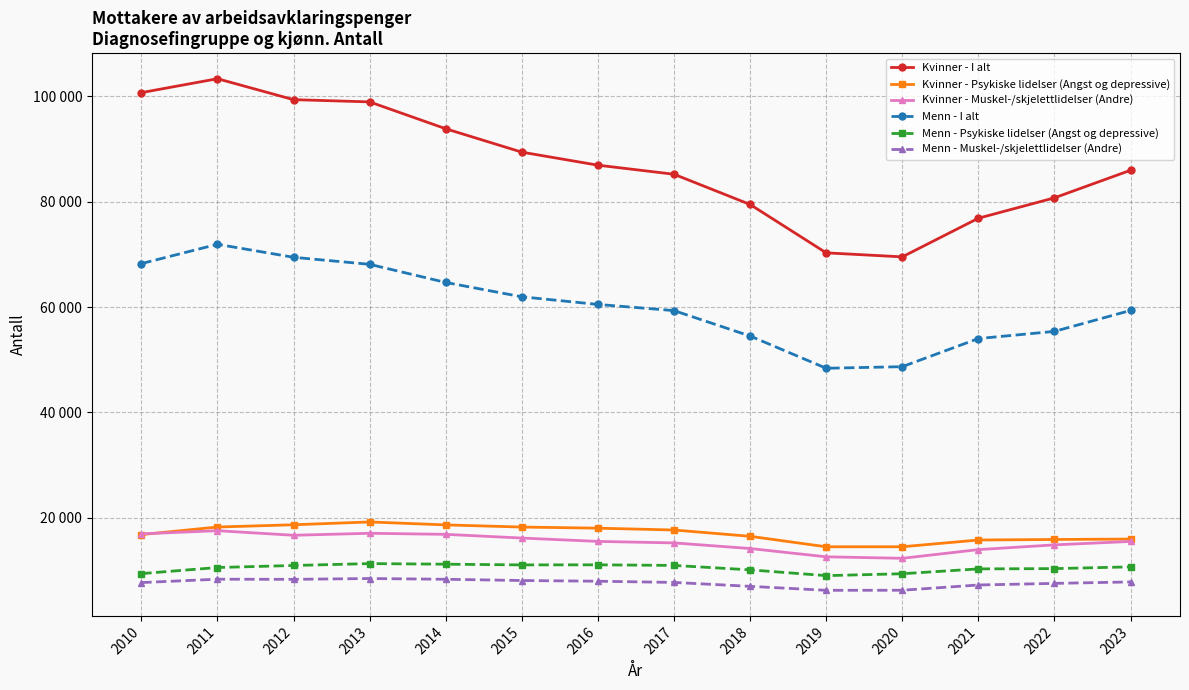

Does the chart have visible grid lines?

Yes